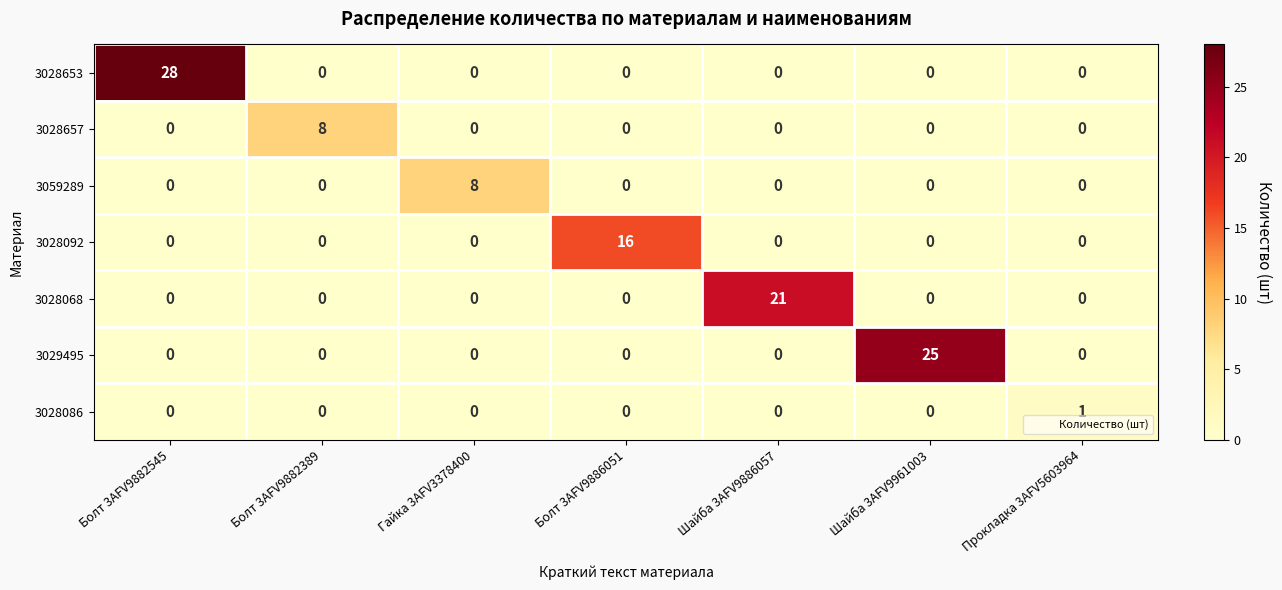

True or false: 3028068 has a value of 0 at Болт 3AFV9882545.

True